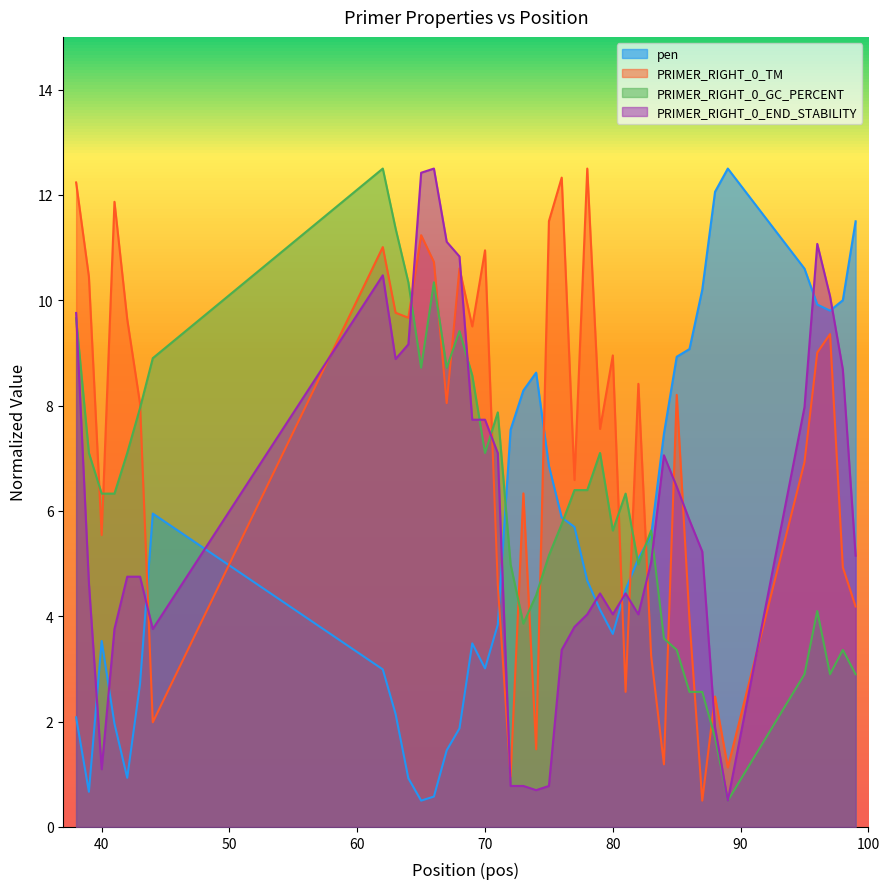

Count the number of data series in this chart.

4